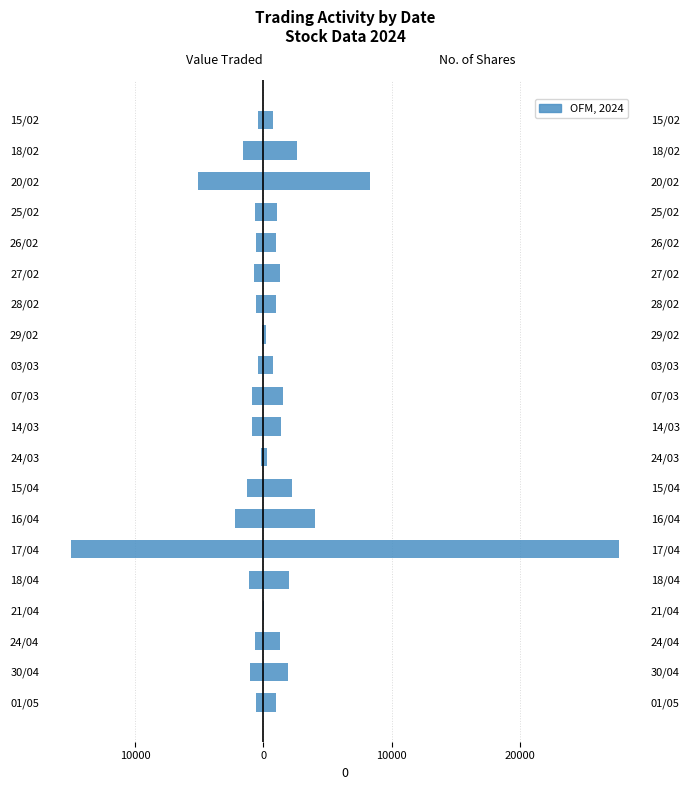

What is the difference between the Value Traded values at 25/02 and 15/04?

665